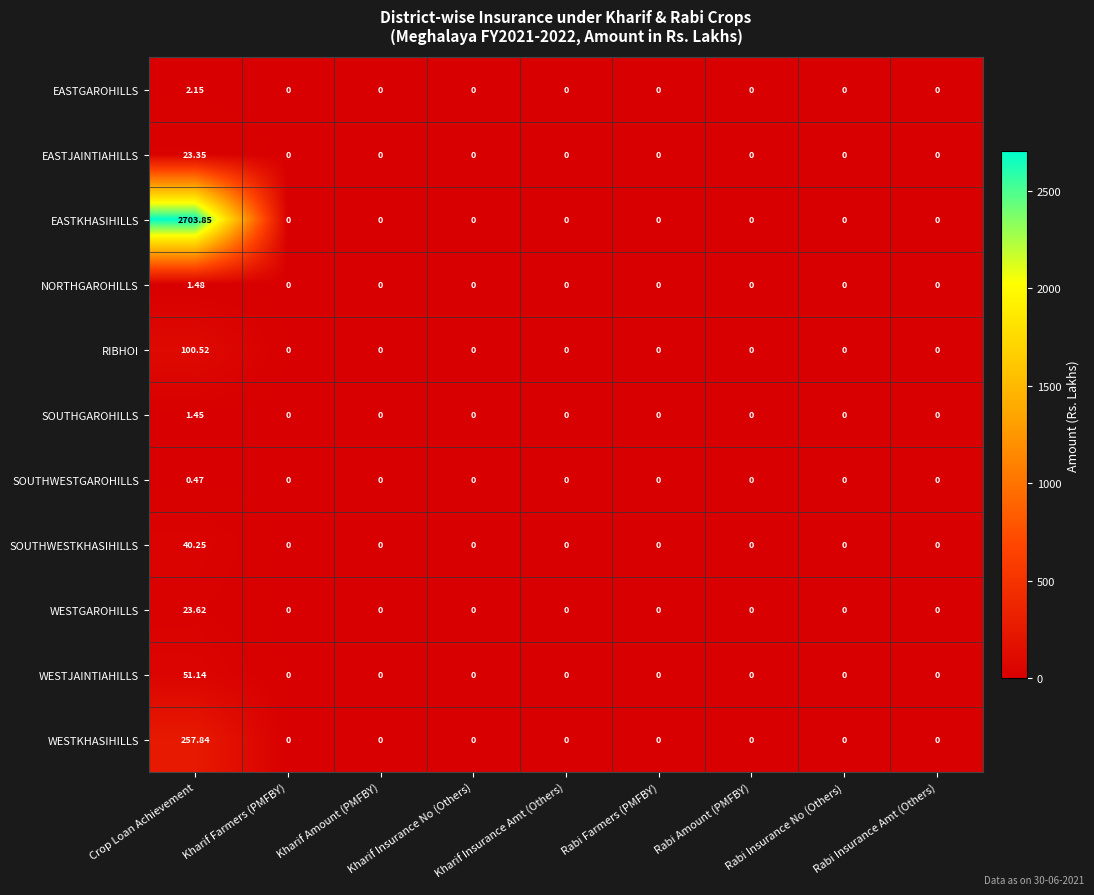

Which series has the largest total across all categories?

EASTKHASIHILLS